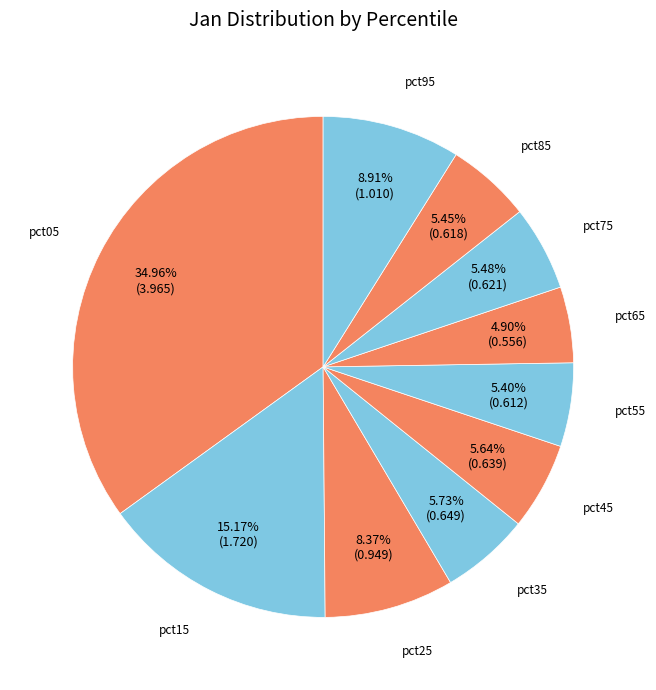

What is the smallest slice in the pie chart?

pct65